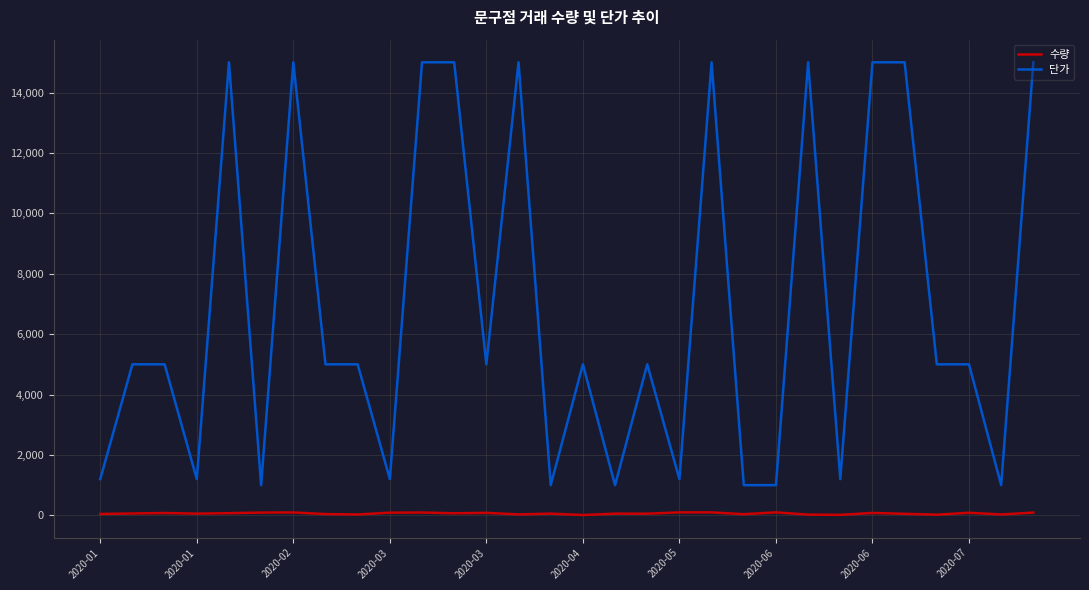

List the series in order of their peak value, highest first.

단가, 수량